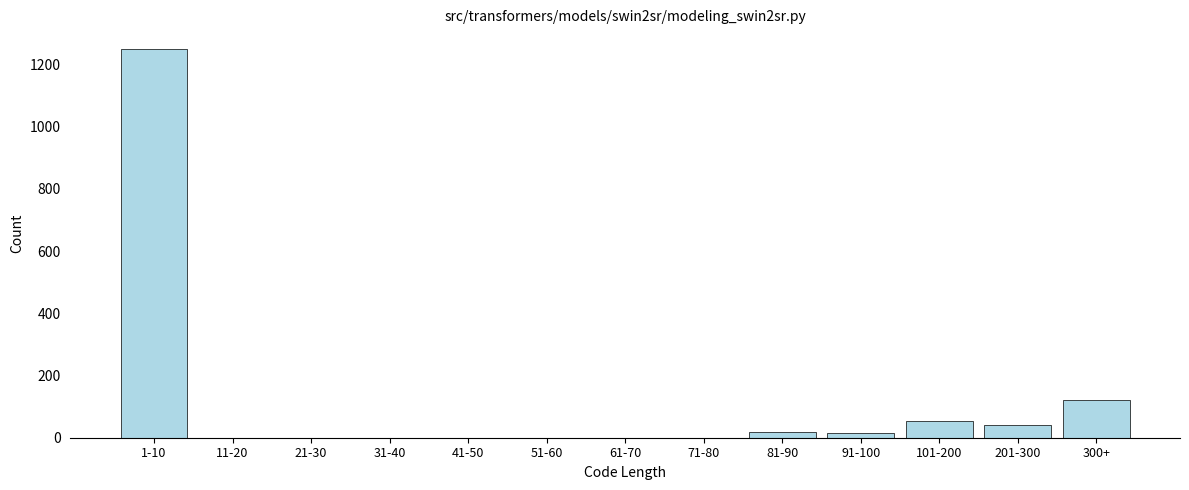

What is the sum of all values?

1501